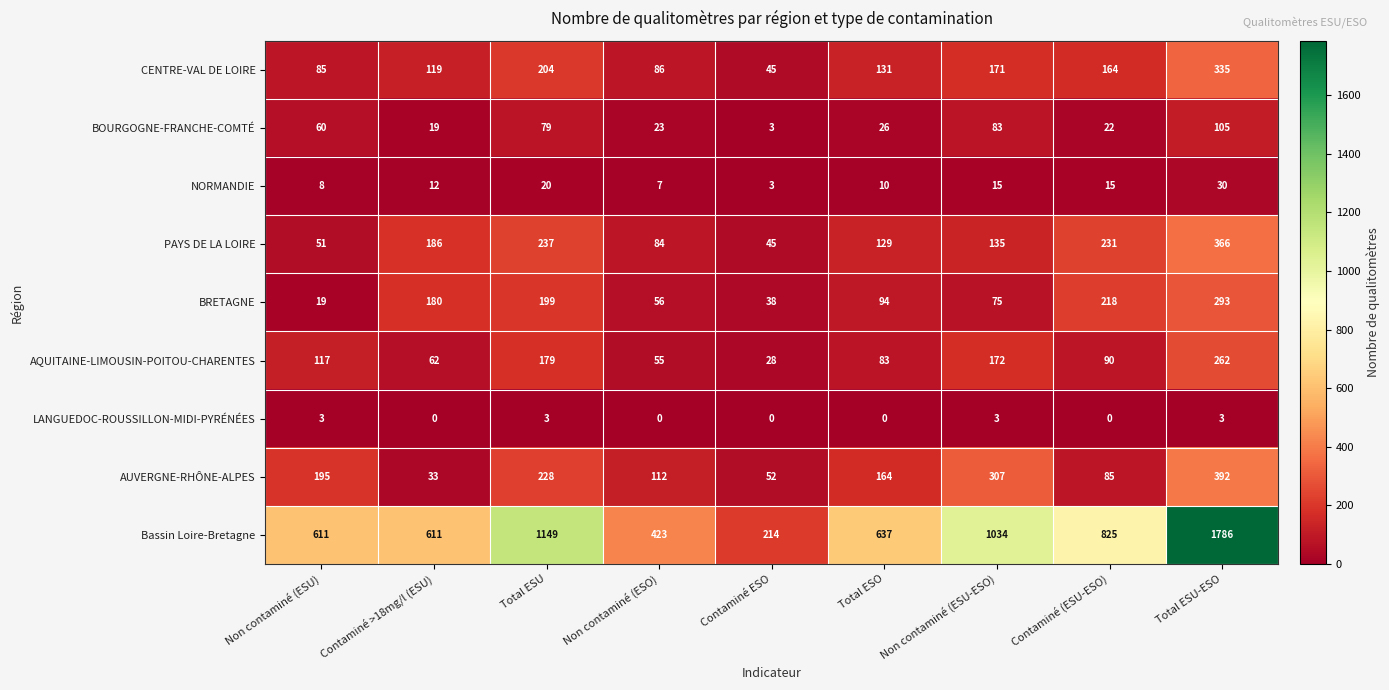

The value of Bassin Loire-Bretagne at Contaminé (ESU-ESO) is 825. True or false?

True